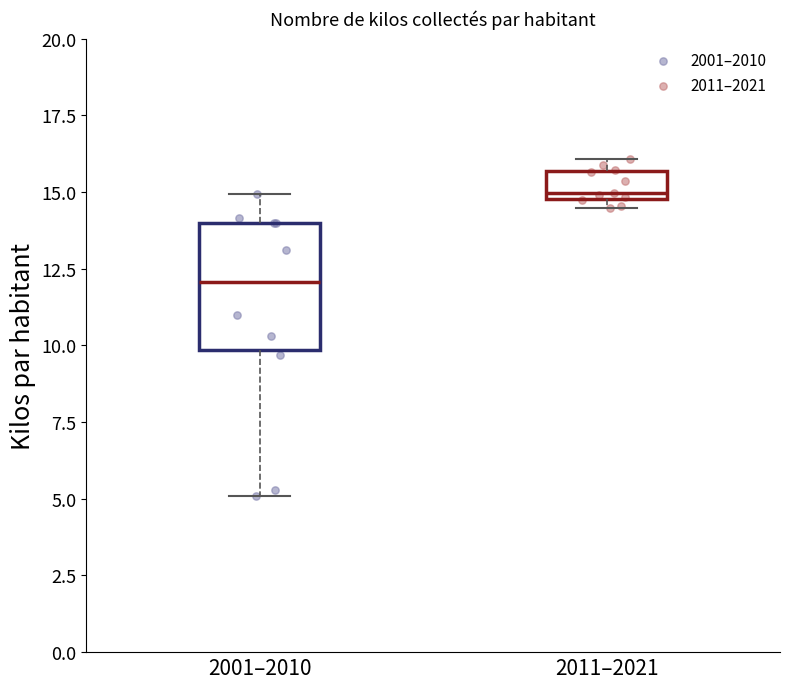

Reading left to right, transcribe this box plot: for each box, give where its median line is, the range the box spans, and where its two whiskers end, as read against the y-axis. The values are not printed on the chart, so give them approximately, as read against the axis.

2001–2010: median 12.0, box 10.0 to 14.0, whiskers 5.0 to 15.0
2011–2021: median 15.0 (just above the box's lower edge), box 15.0 to 15.5, whiskers 14.5 to 16.0